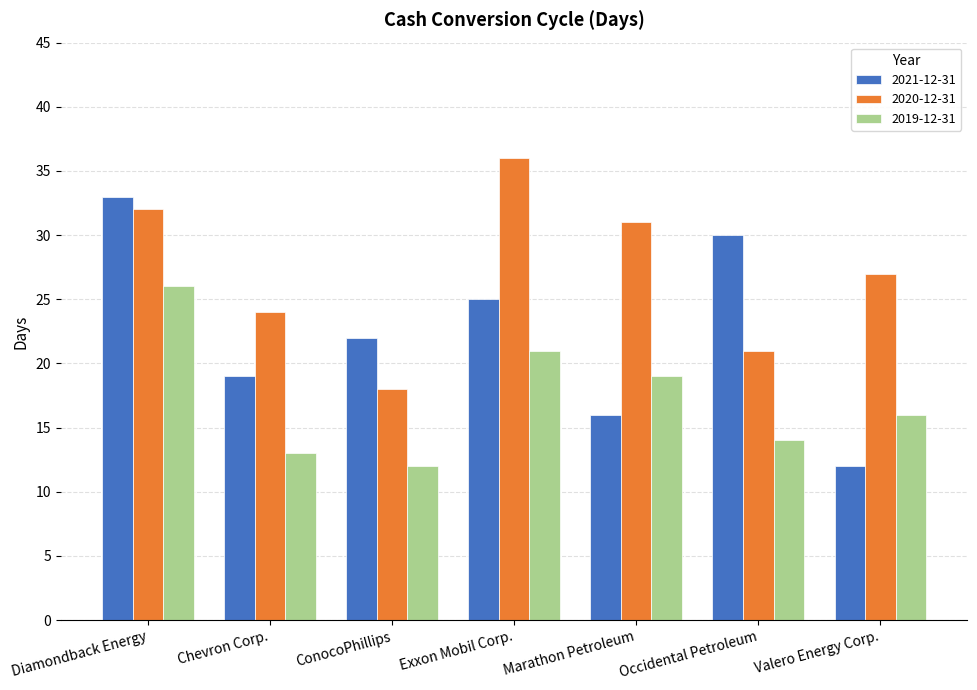

How many data points in 2021-12-31 are less than 22?

3